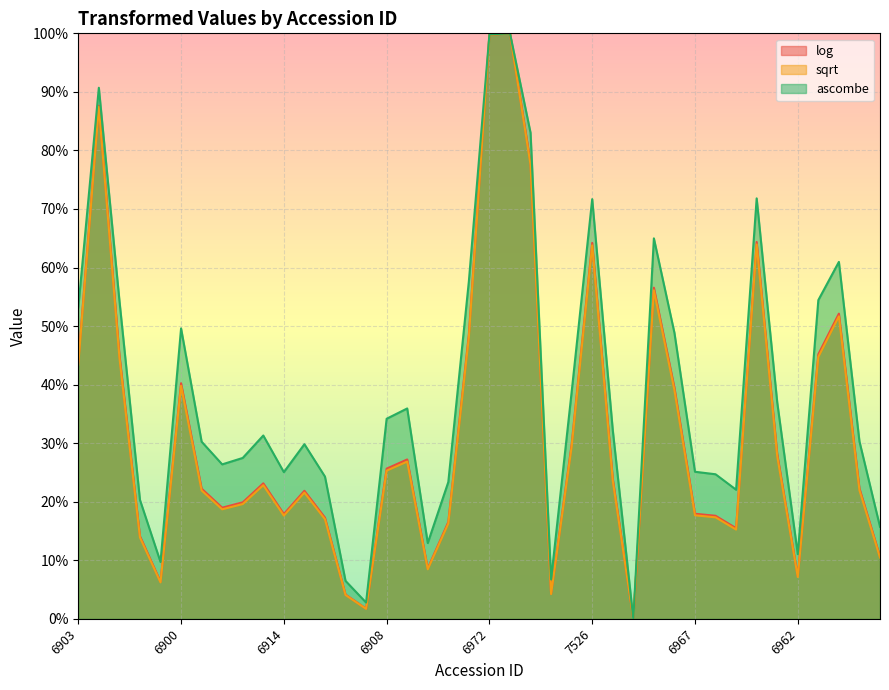

How many lines are shown in the chart?

3